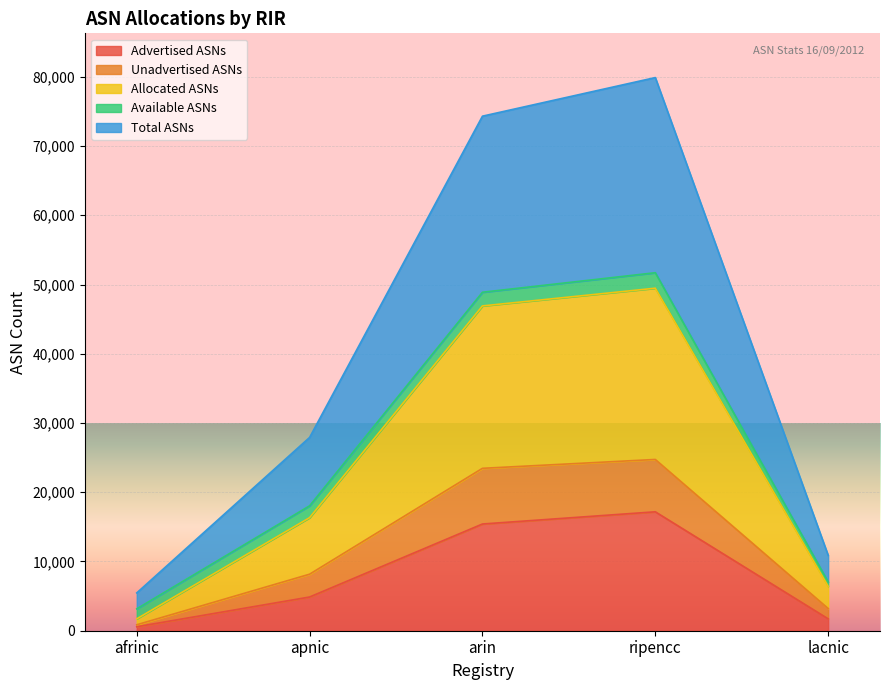

In Total ASNs, how many points are higher than both neighbors (excluding endpoints)?

1